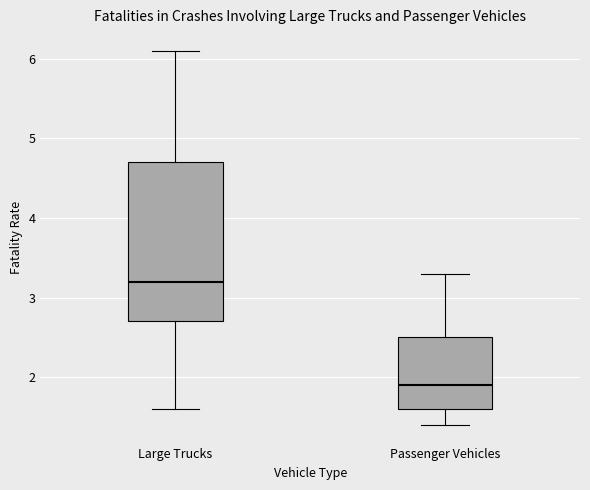

Which box has the highest median line?

Large Trucks